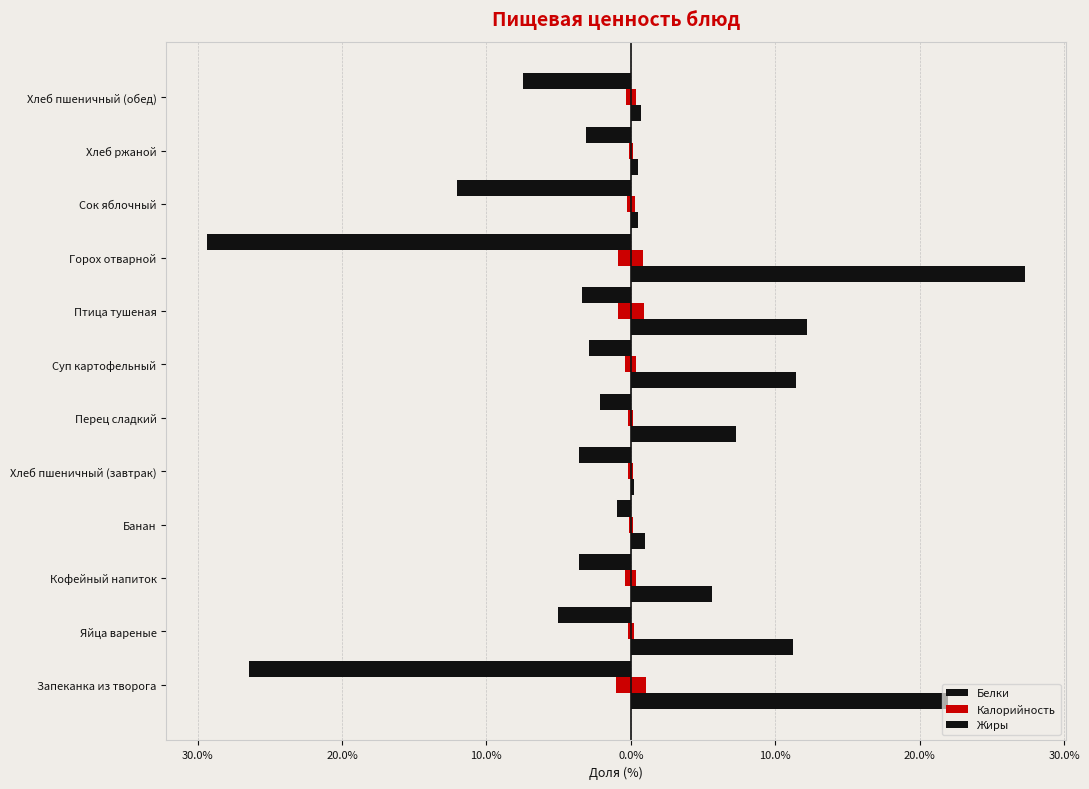

What are all the series names shown in the legend?

Белки, Калорийность, Жиры